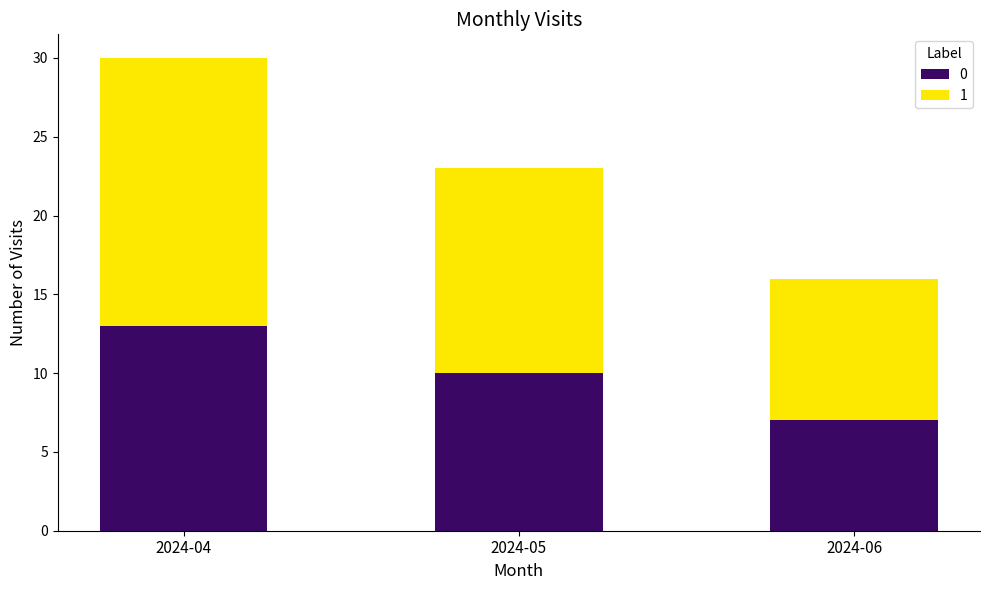

Rank the series at 2024-04 from lowest to highest value.

0, 1